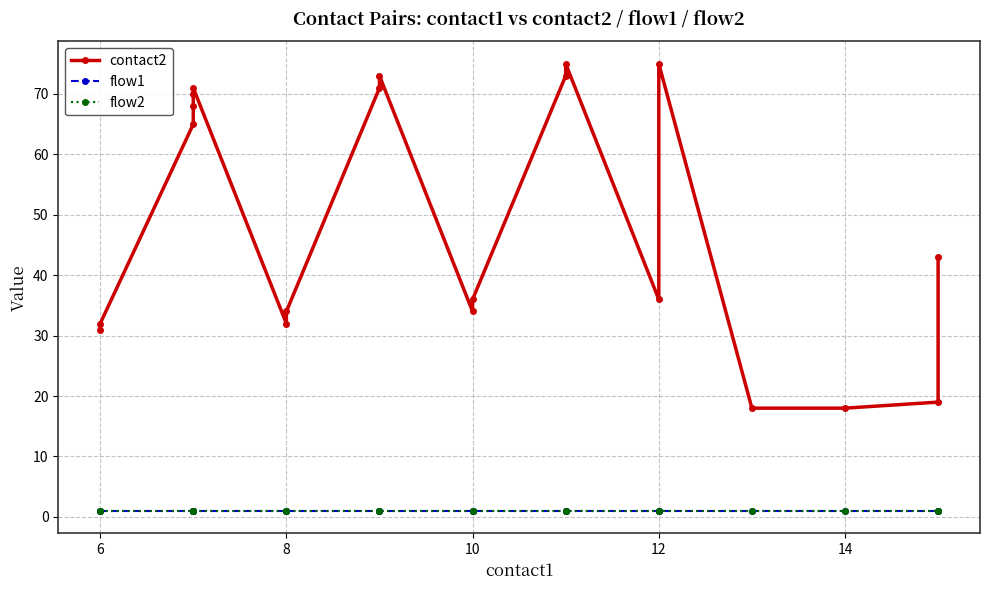

What is the smallest value displayed?

1